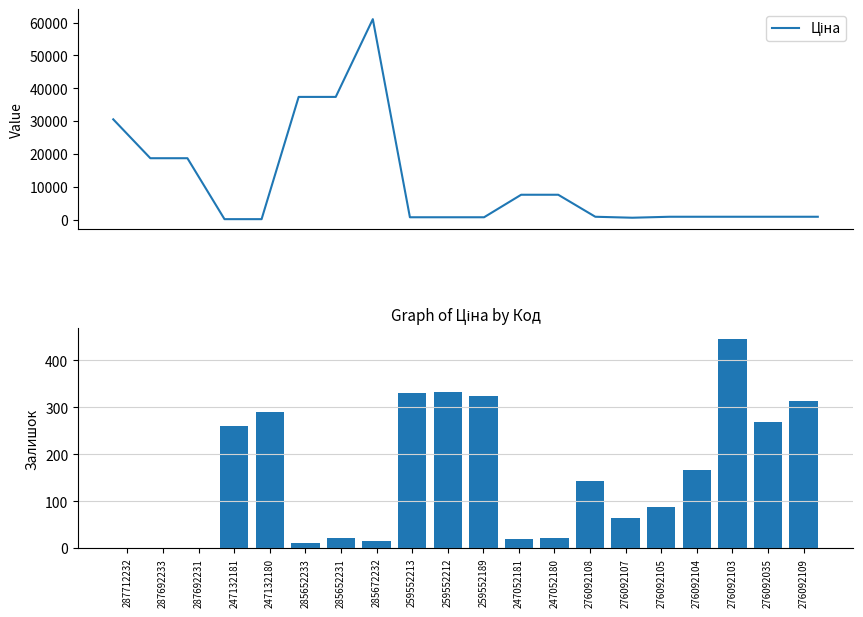

Is it true that Ціна equals 842.8 at 276092103?

True